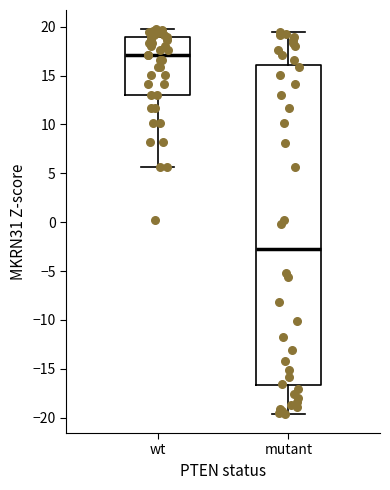

Which box has the lowest median line?

mutant